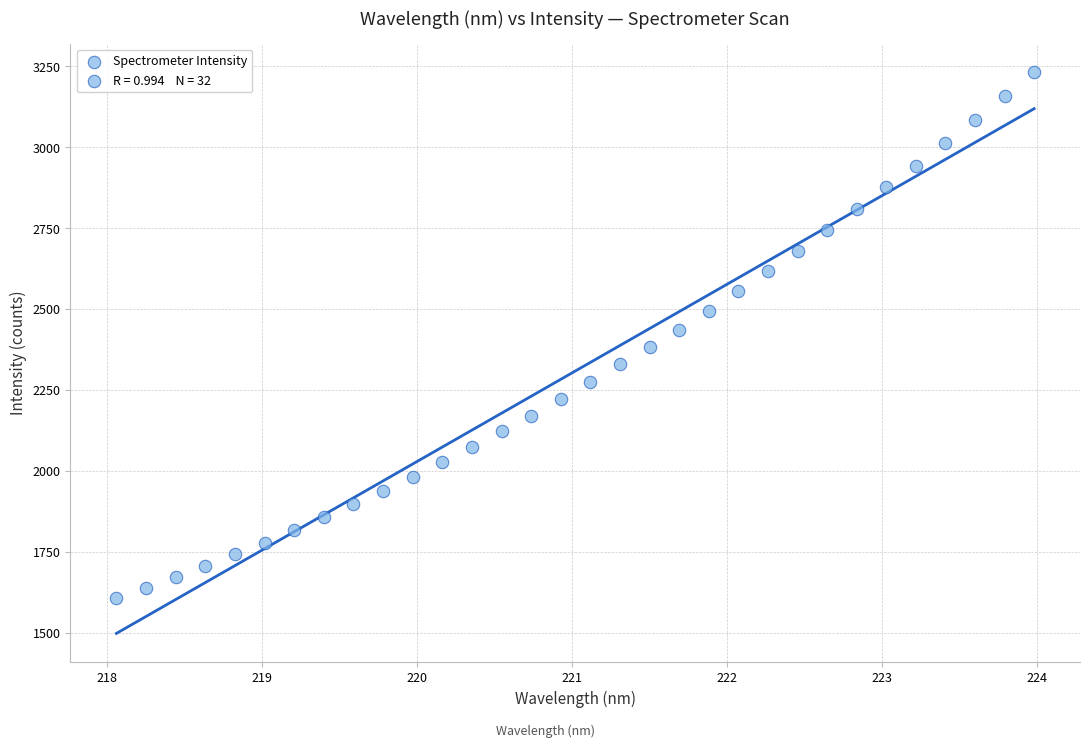

What is the range of X values (max minus min)?

5.9